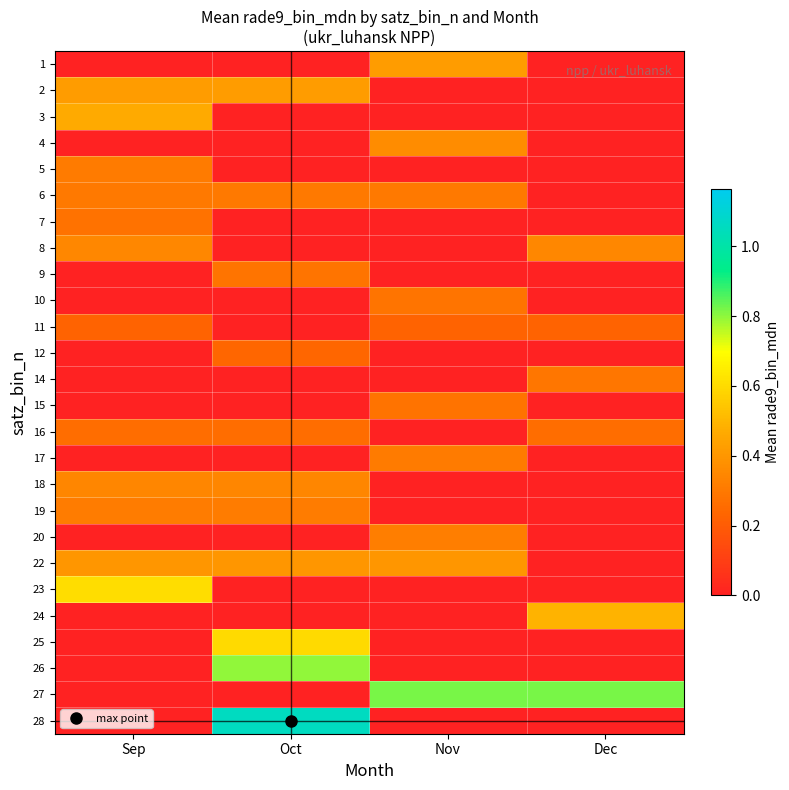

What is the total value across all series at Sep?

4.3